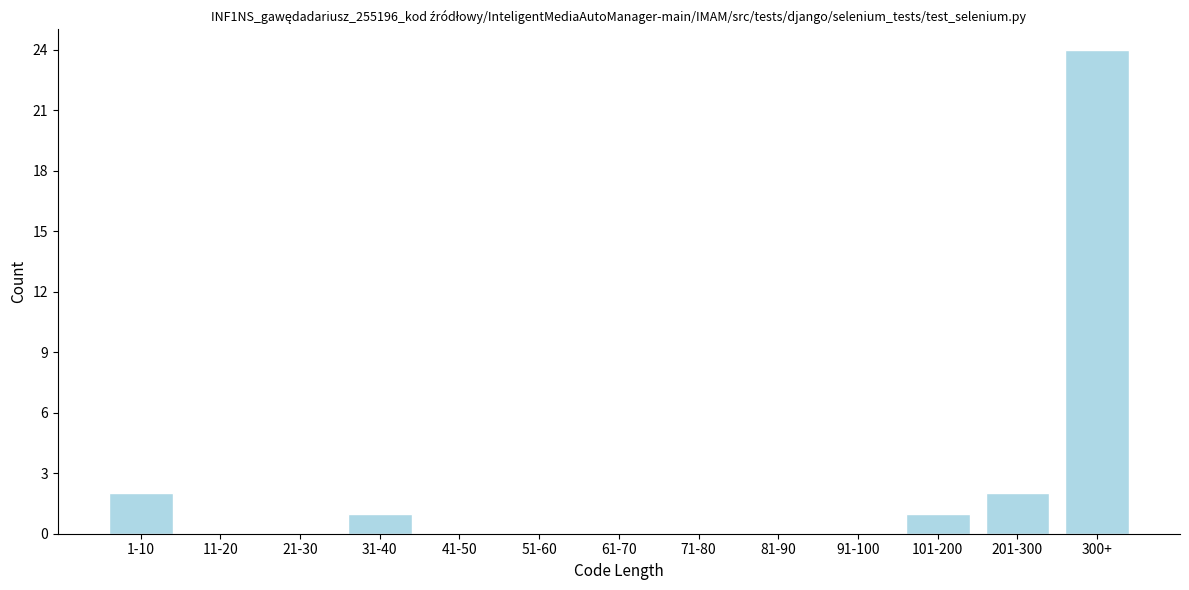

Reading left to right, extract all data points from this chart.

1-10=2	11-20=0	21-30=0	31-40=1	41-50=0	51-60=0	61-70=0	71-80=0	81-90=0	91-100=0	101-200=1	201-300=2	300+=24